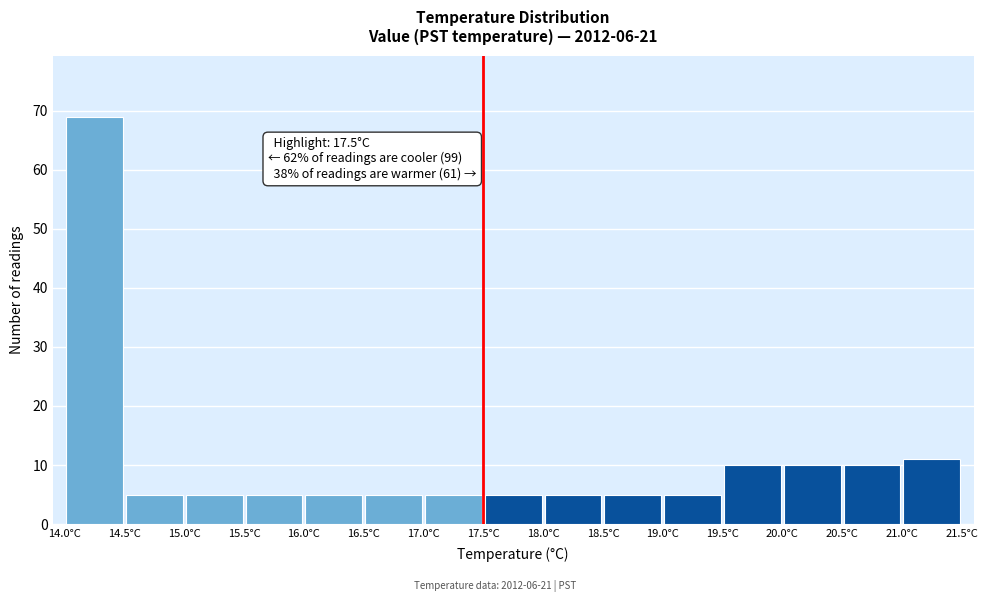

Over which range of the x-axis is the bar tallest?

14.0 to 14.5